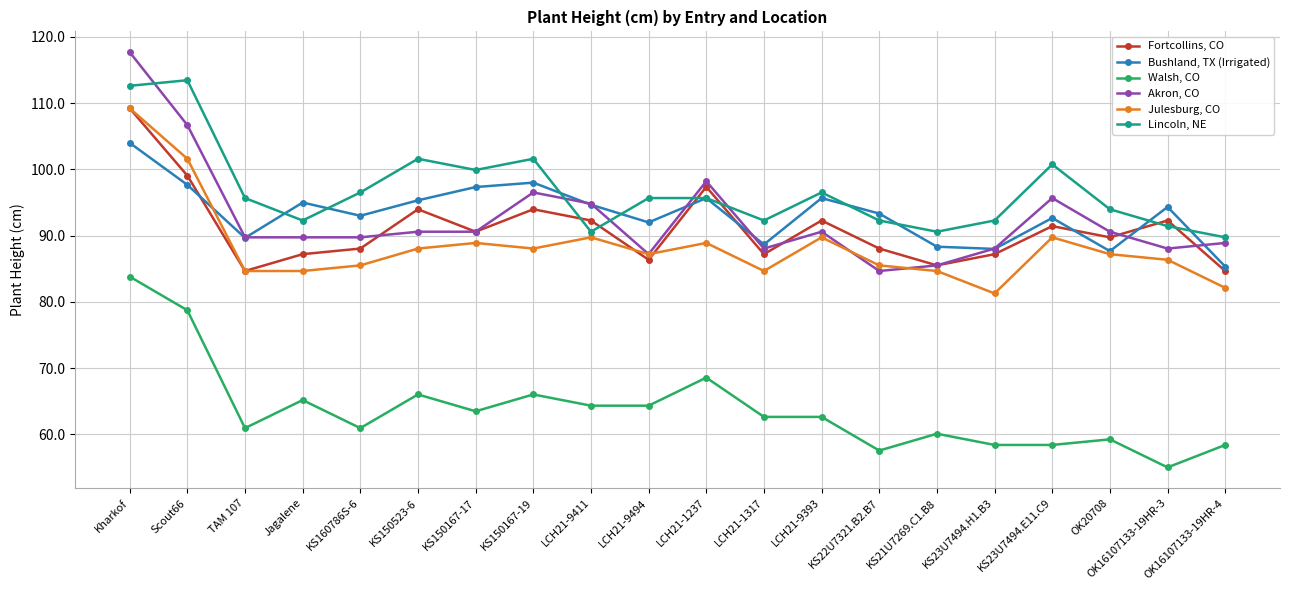

Where is Fortcollins, CO nearest to the value 96?

LCH21-1237